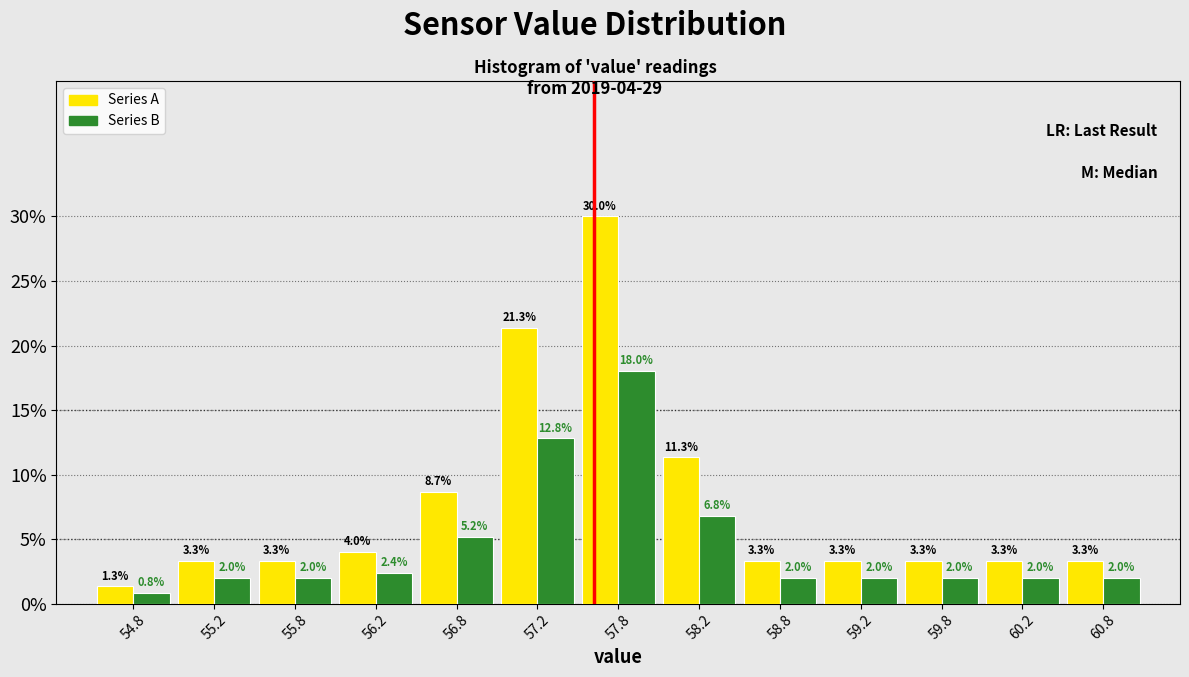

In the Series A series, which range on the x-axis has the tallest bar?

57.5 to 58.0